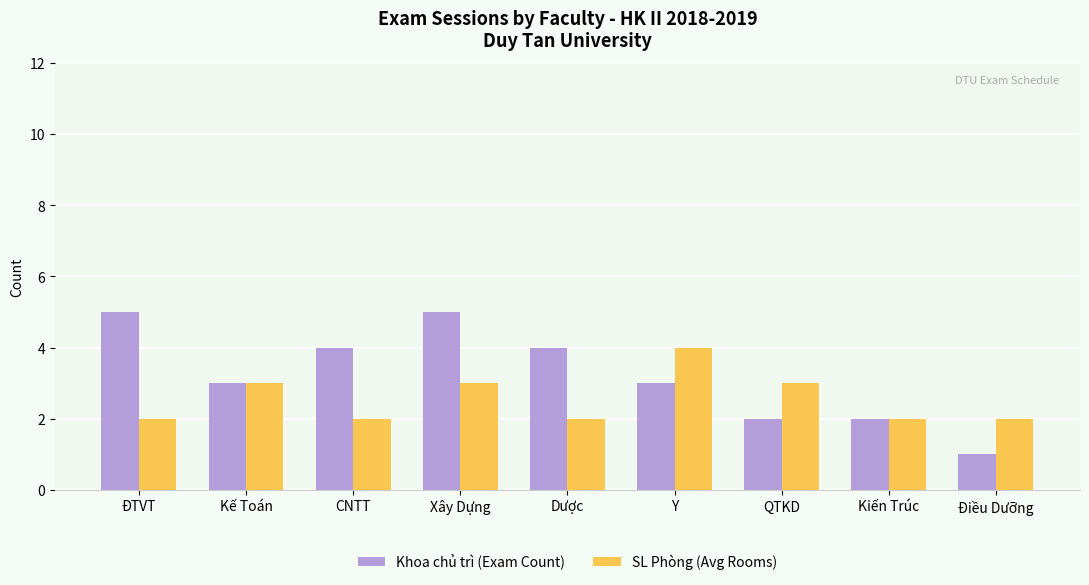

What value does the SL Phòng (Avg Rooms) series have at CNTT?

2